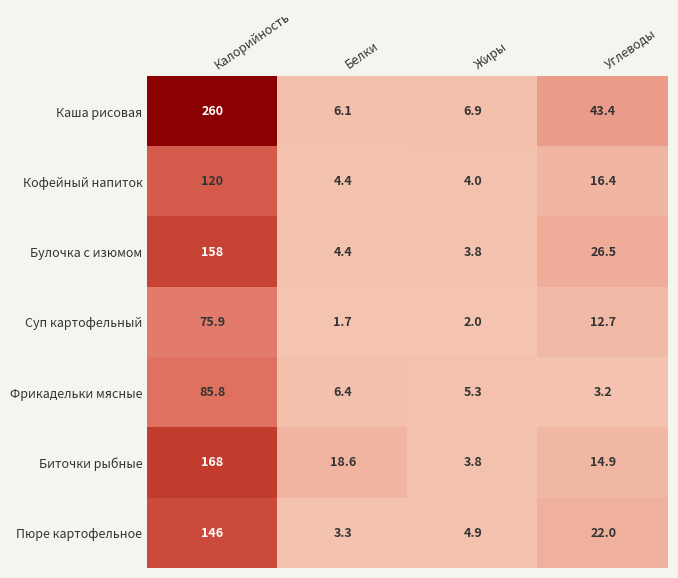

List the series in order of their peak value, highest first.

Каша рисовая, Биточки рыбные, Булочка с изюмом, Пюре картофельное, Кофейный напиток, Фрикадельки мясные, Суп картофельный